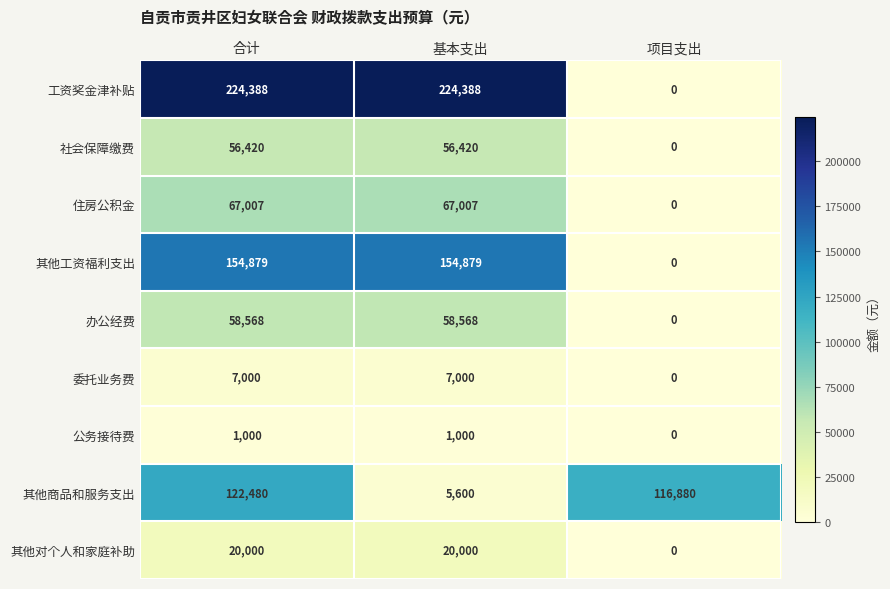

What is the difference between the maximum and minimum values in the 工资奖金津补贴 series?

224388